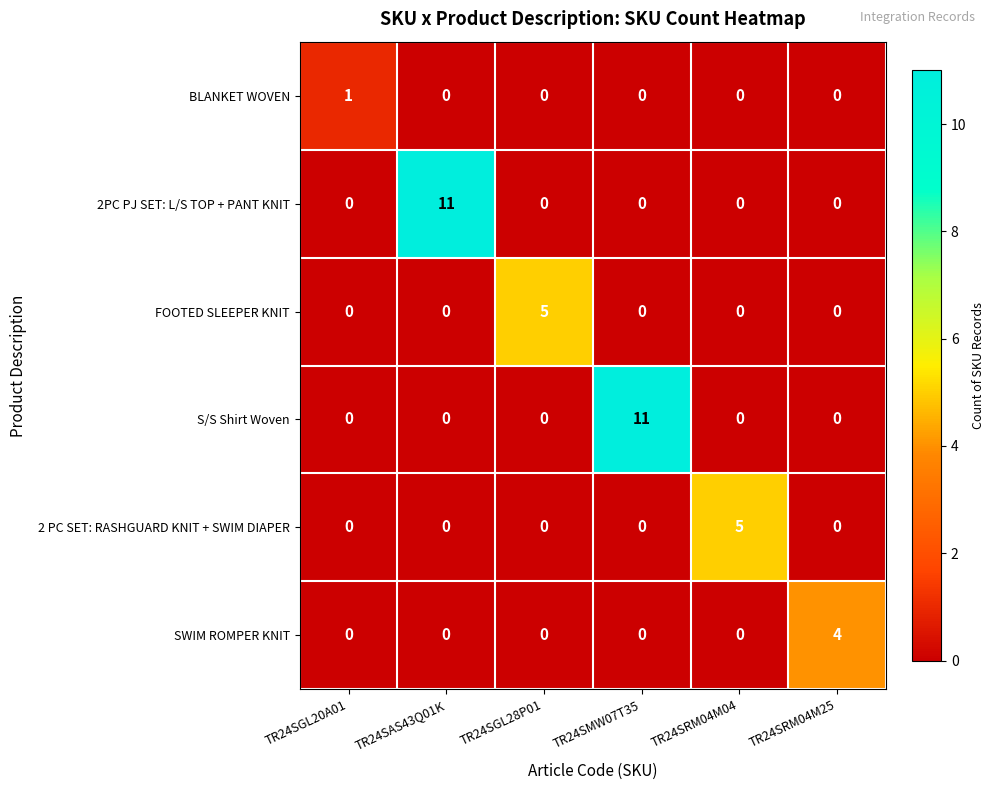

Between TR24SGL20A01 and TR24SGL28P01, which series saw the biggest shift?

FOOTED SLEEPER KNIT